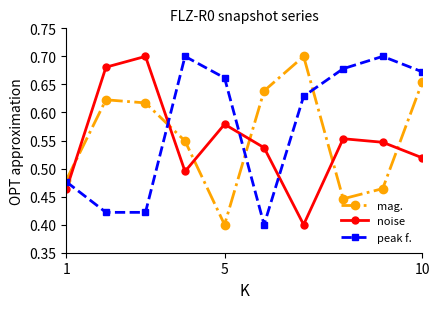

How many interior local peaks does the mag. series have?

2